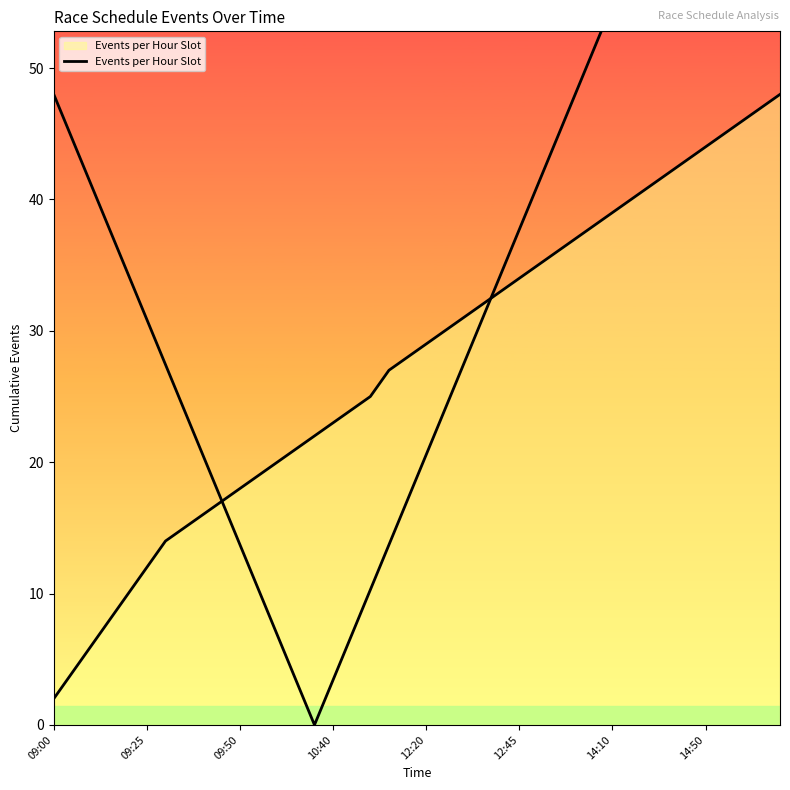

Is it true that the value at 12:20 is 50?

False